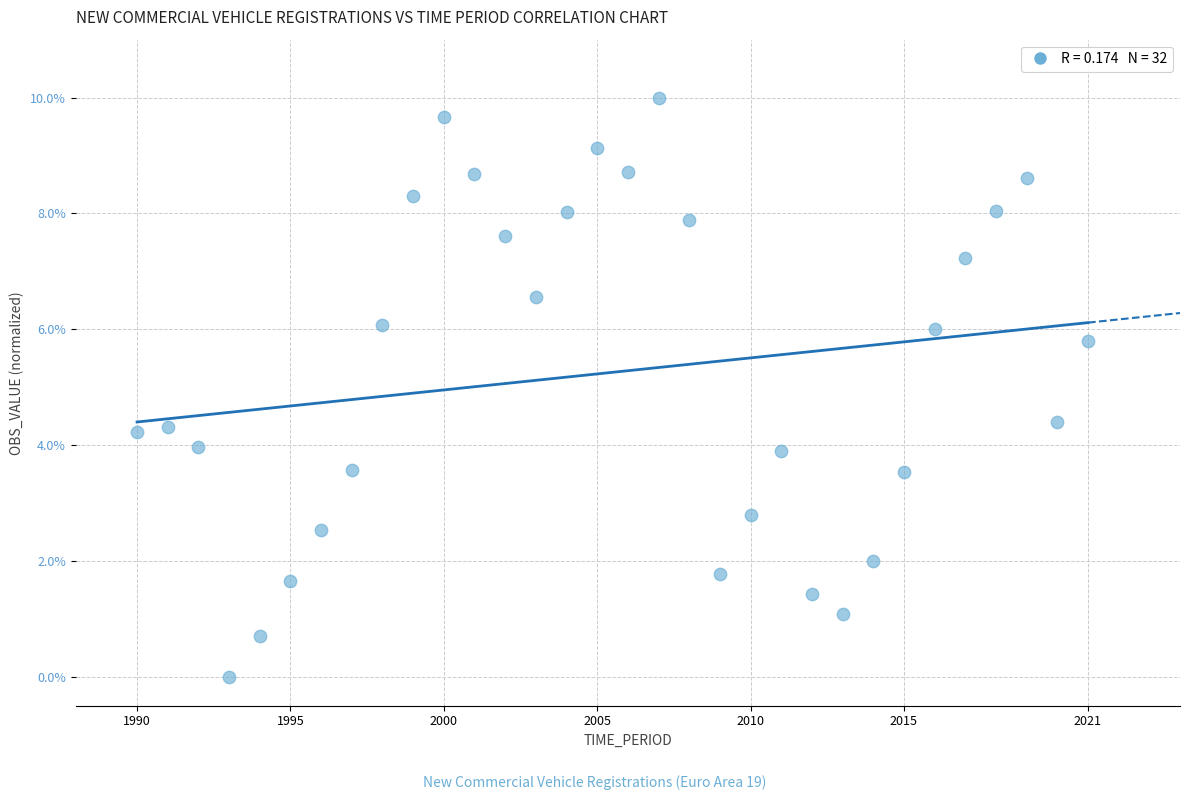

What is the range of X values (max minus min)?

31.0